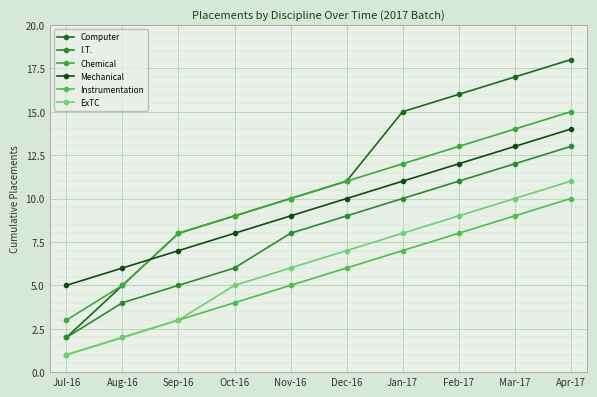

Which series has the largest total across all categories?

Computer